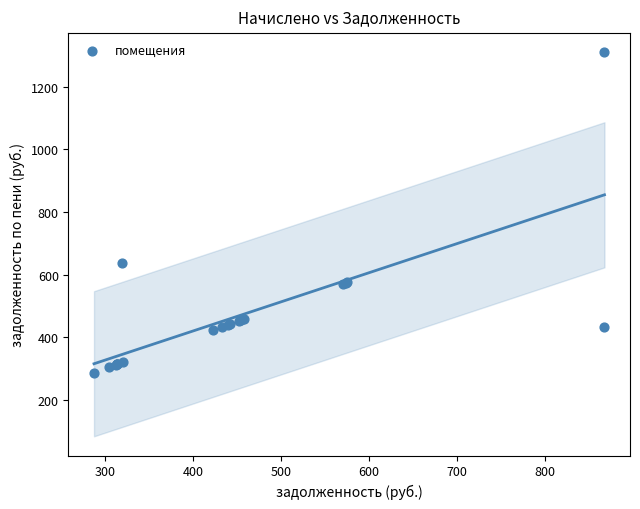

What Y value in the scatter plot is closest to 798?

638.2